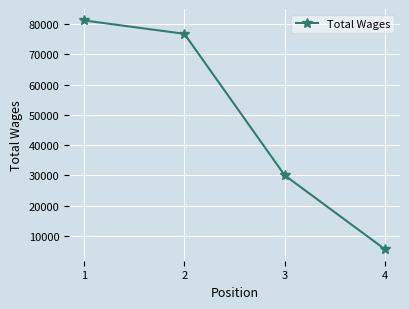

Approximately how many times larger is the value at 4 compared to 2?

0.1